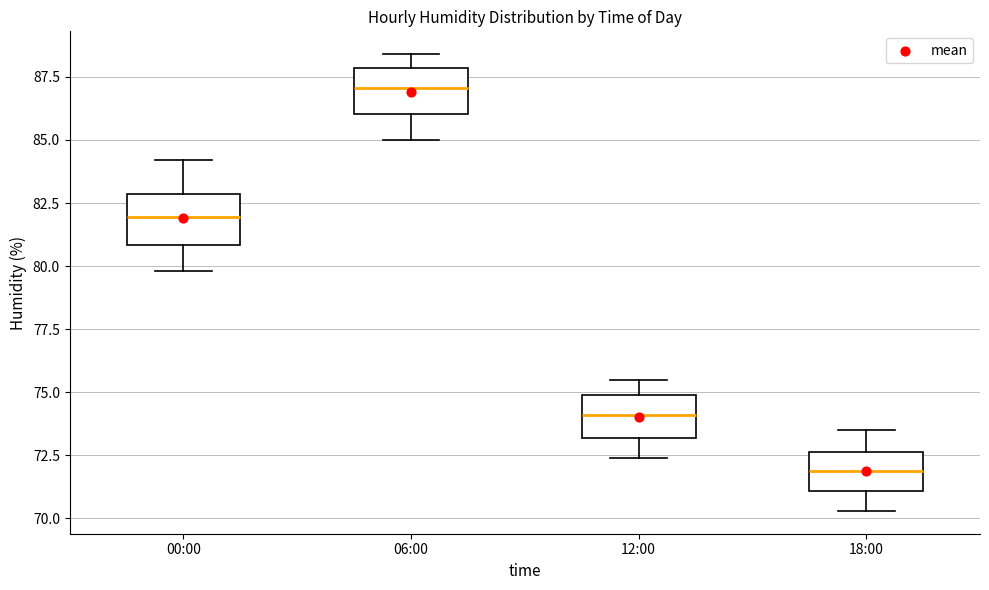

Reading left to right, transcribe this box plot: for each box, give where its median line is, the range the box spans, and where its two whiskers end, as read against the y-axis. The values are not printed on the chart, so give them approximately, as read against the axis.

00:00: median 82.0, box 81.0 to 83.0, whiskers 80.0 to 84.0
06:00: median 87.0, box 86.0 to 88.0, whiskers 85.0 to 88.5
12:00: median 74.0, box 73.0 to 75.0, whiskers 72.5 to 75.5
18:00: median 72.0, box 71.0 to 72.5, whiskers 70.5 to 73.5